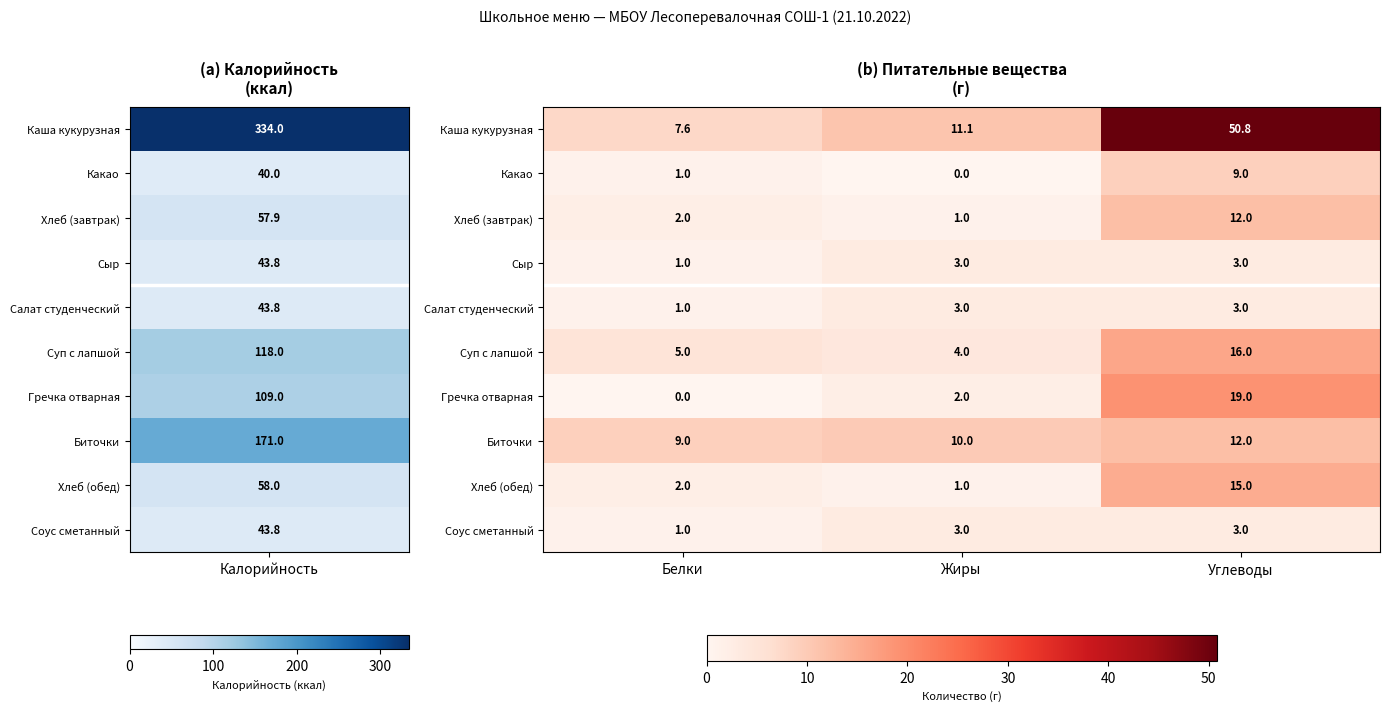

Reading left to right, transcribe all the data shown in this chart.

Каша кукурузная: Белки=7.6	Жиры=11.1	Углеводы=50.8
Какао: Белки=1.0	Жиры=0.0	Углеводы=9.0
Хлеб (завтрак): Белки=2.0	Жиры=1.0	Углеводы=12.0
Сыр: Белки=1.0	Жиры=3.0	Углеводы=3.0
Салат студенческий: Белки=1.0	Жиры=3.0	Углеводы=3.0
Суп с лапшой: Белки=5.0	Жиры=4.0	Углеводы=16.0
Гречка отварная: Белки=0.0	Жиры=2.0	Углеводы=19.0
Биточки: Белки=9.0	Жиры=10.0	Углеводы=12.0
Хлеб (обед): Белки=2.0	Жиры=1.0	Углеводы=15.0
Соус сметанный: Белки=1.0	Жиры=3.0	Углеводы=3.0